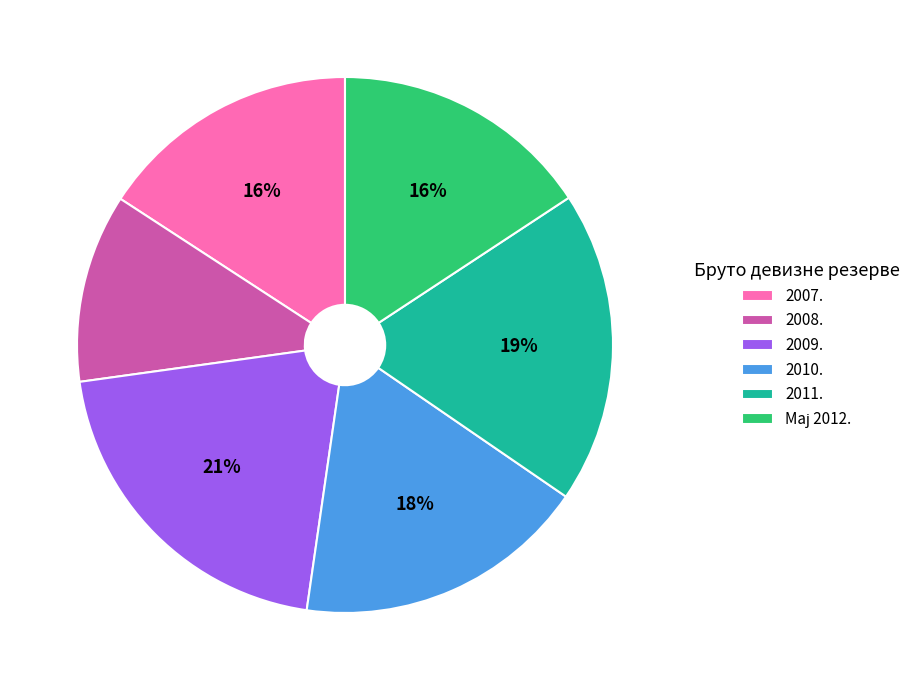

The 2010. slice represents 18% of the pie. True or false?

True